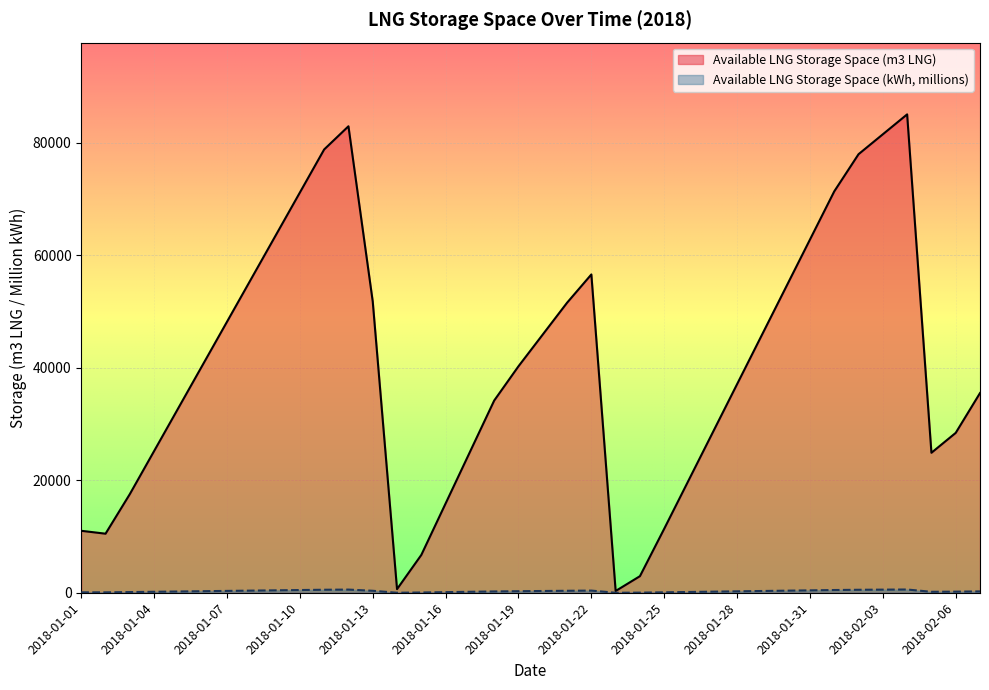

What position from the right is 2018-01-10?

29